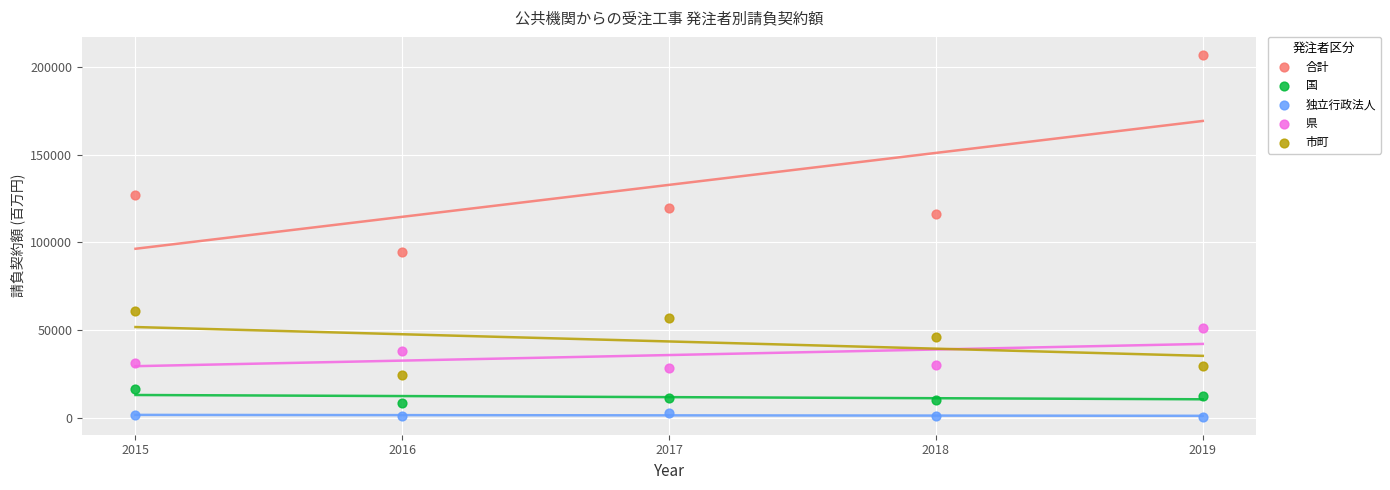

In the 合計 series, what Y value is closest to 150611?

126763.2